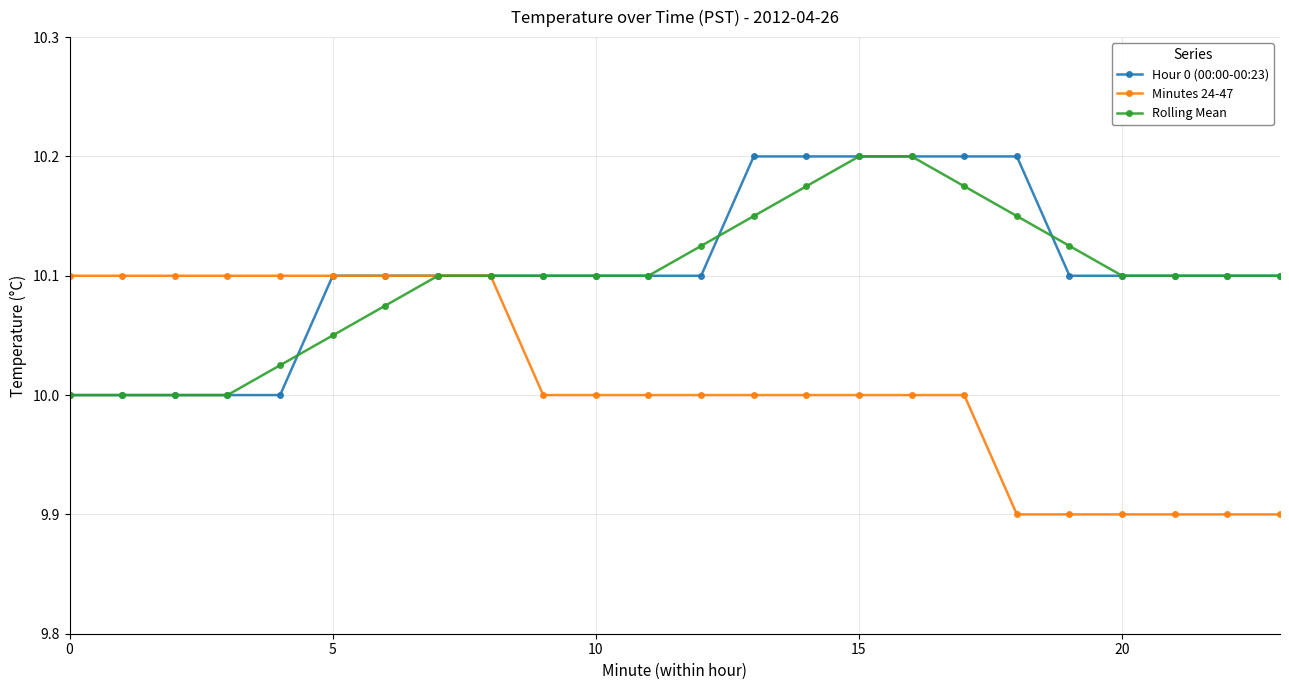

Is this an area chart (filled region under the line)?

No